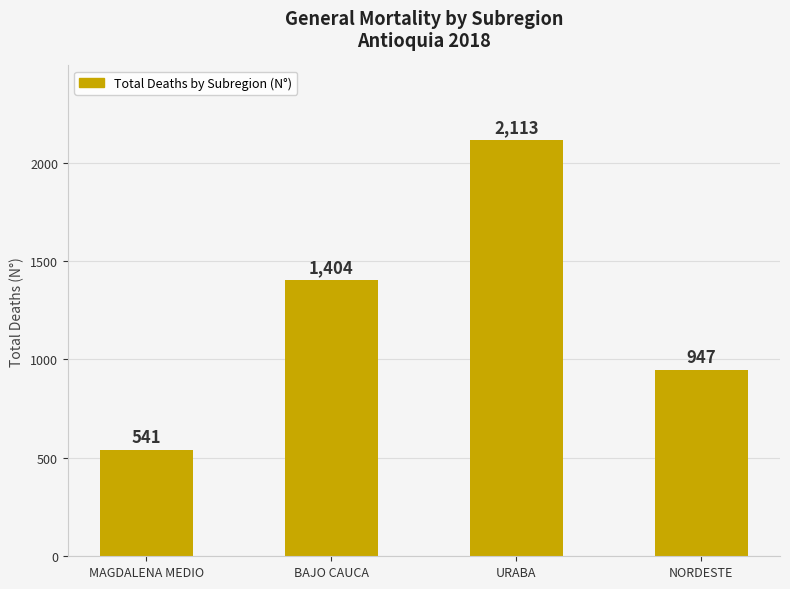

The value at NORDESTE is 1508. True or false?

False